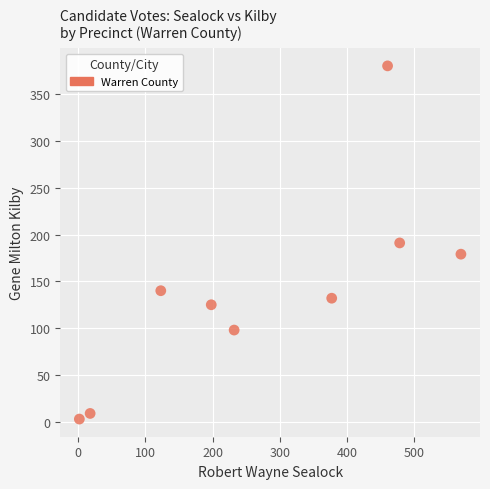

What is the average Y value?

140